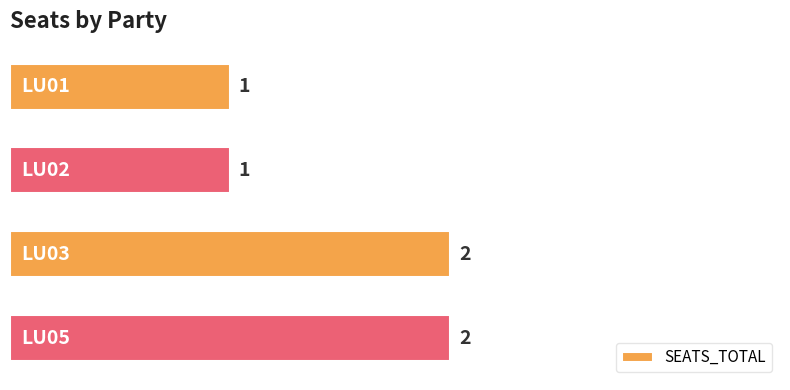

What is the sum of all values?

6